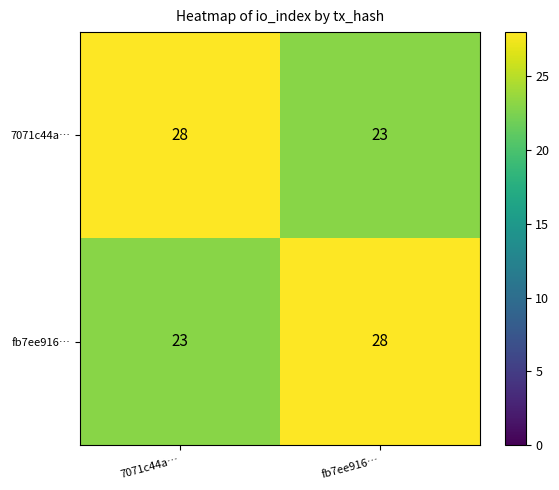

What is the spread (max minus min) of values at 7071c44a…?

5